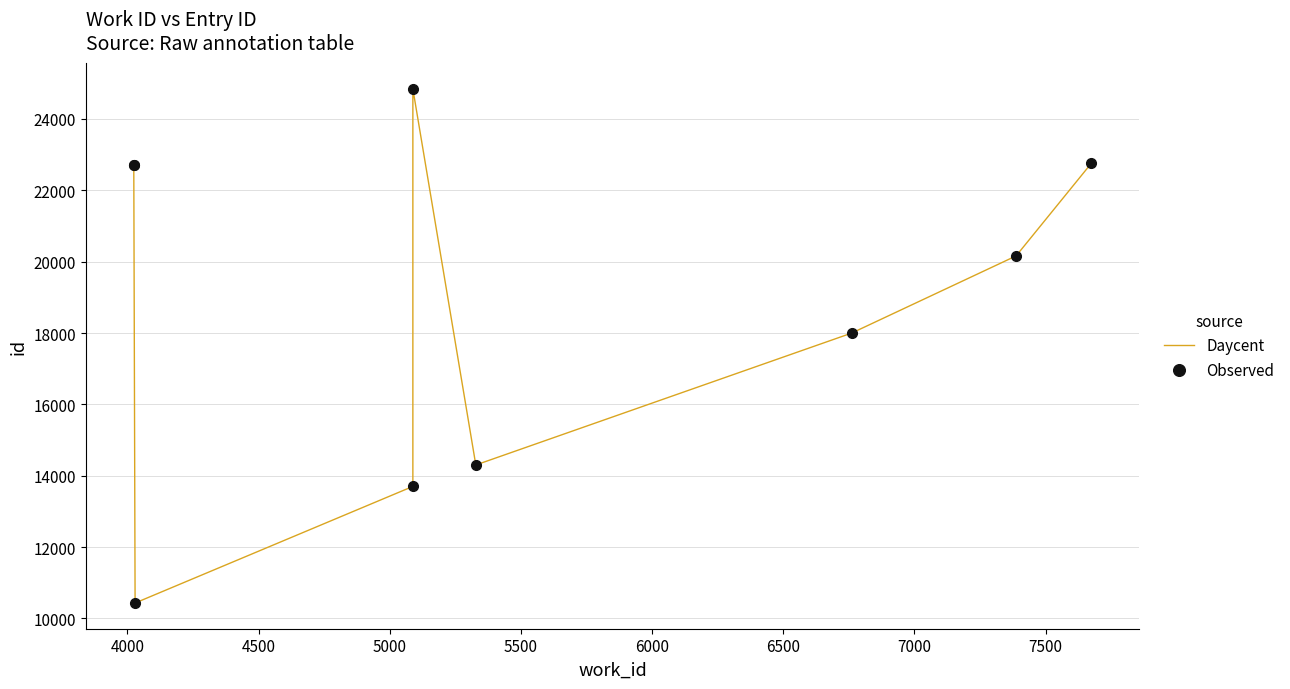

What is the difference between the maximum and second lowest values in the Observed series?

11142